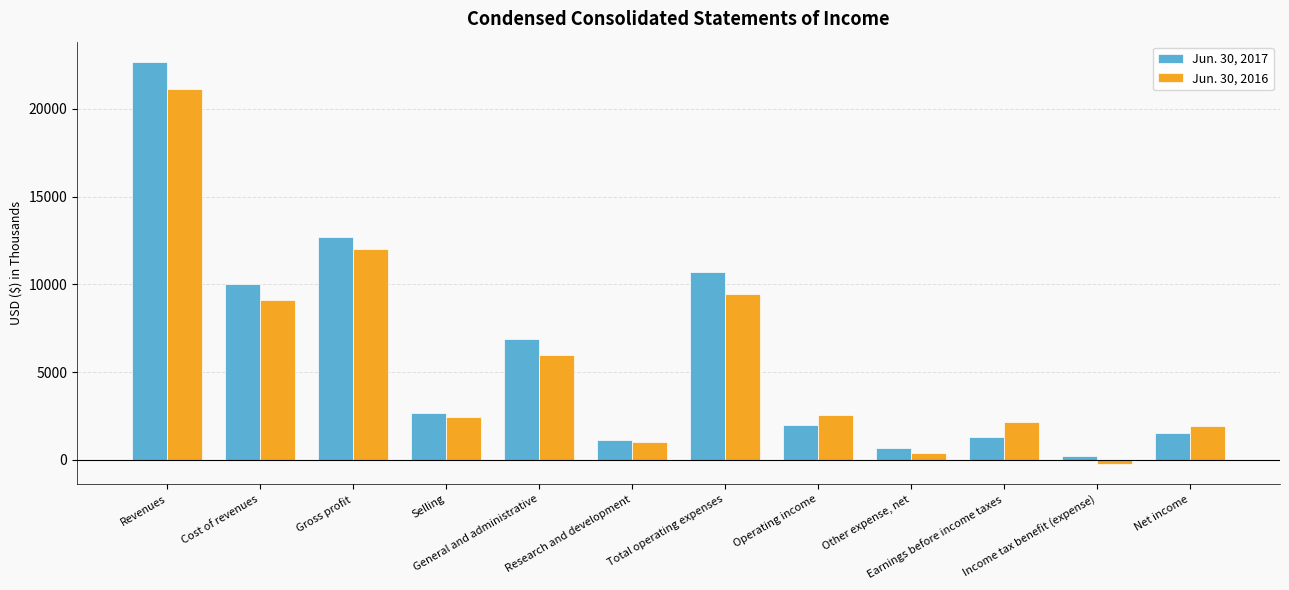

Reading left to right, extract all data points from this chart.

Jun. 30, 2017: 22673	10002	12671	2679	6857	1153	10689	1982	679	1303	214	1517
Jun. 30, 2016: 21114	9100	12014	2424	5980	1035	9439	2575	406	2169	-239	1930